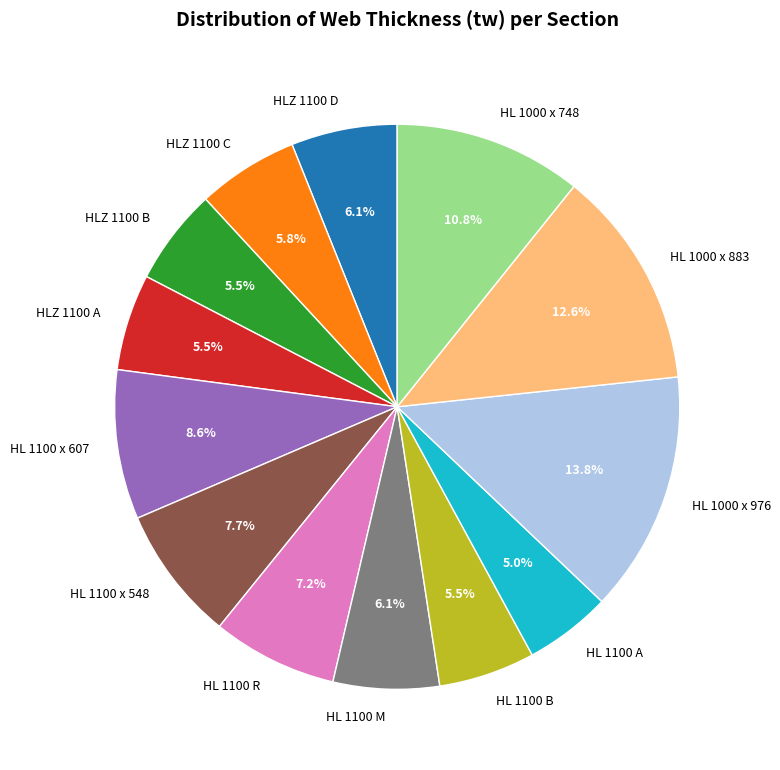

Which category has the biggest portion of the pie?

HL 1000 x 976